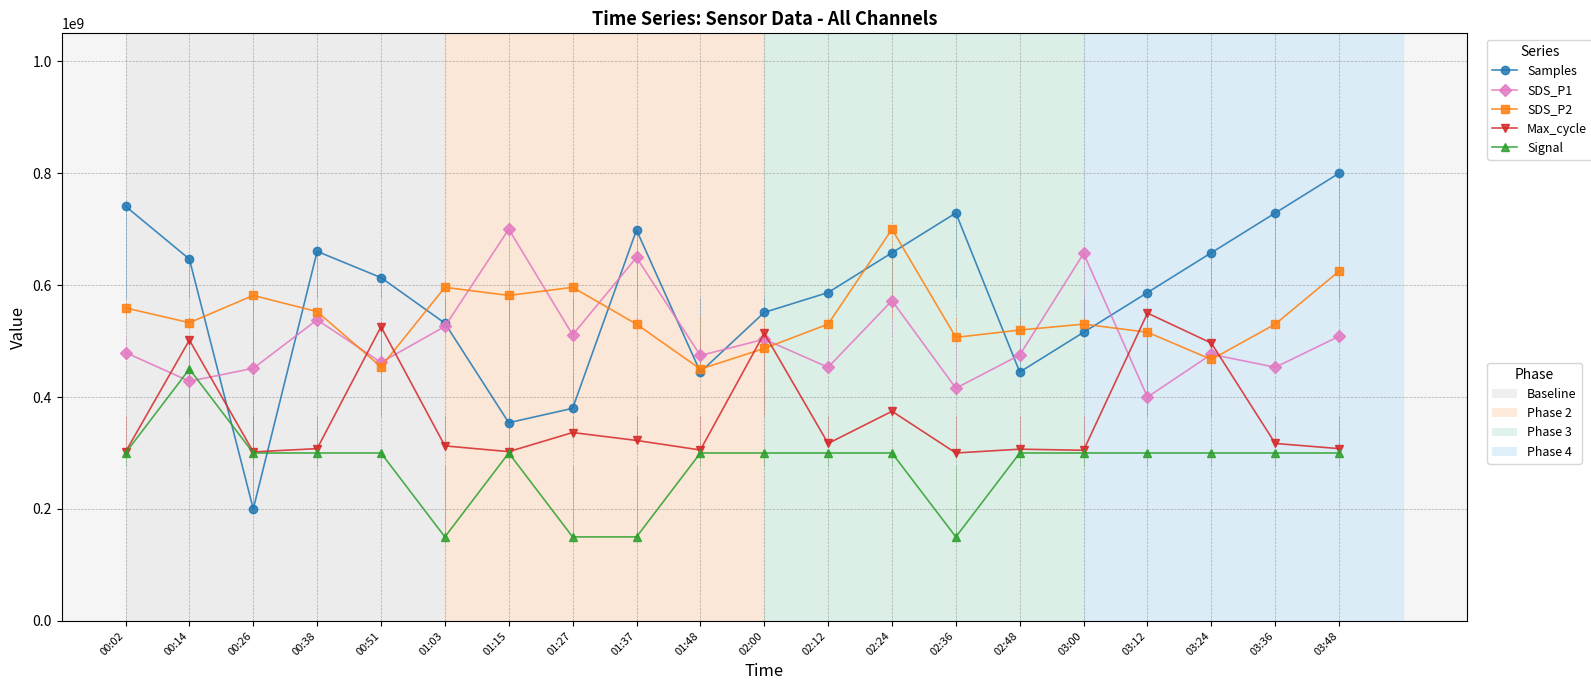

What is the total value across all series at 01:03?

2116869440.5